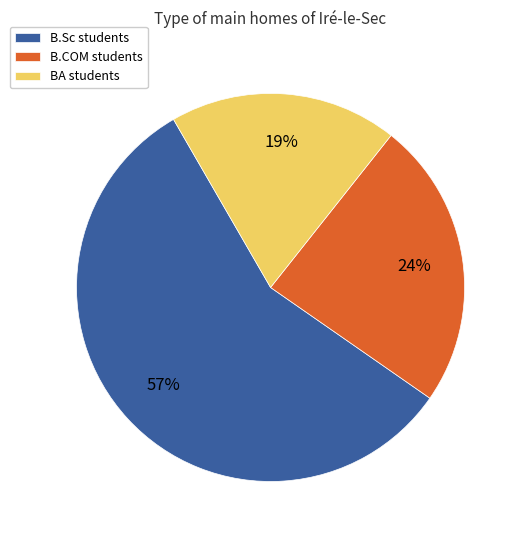

What percentage is the B.COM slice, to the nearest percent?

24%